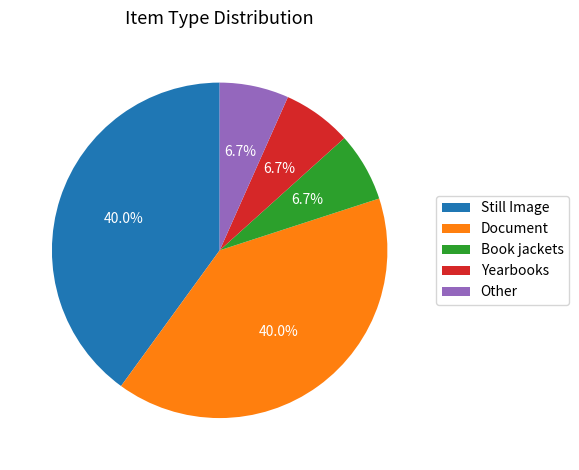

Is it true that Book jackets is 7% of the pie?

True